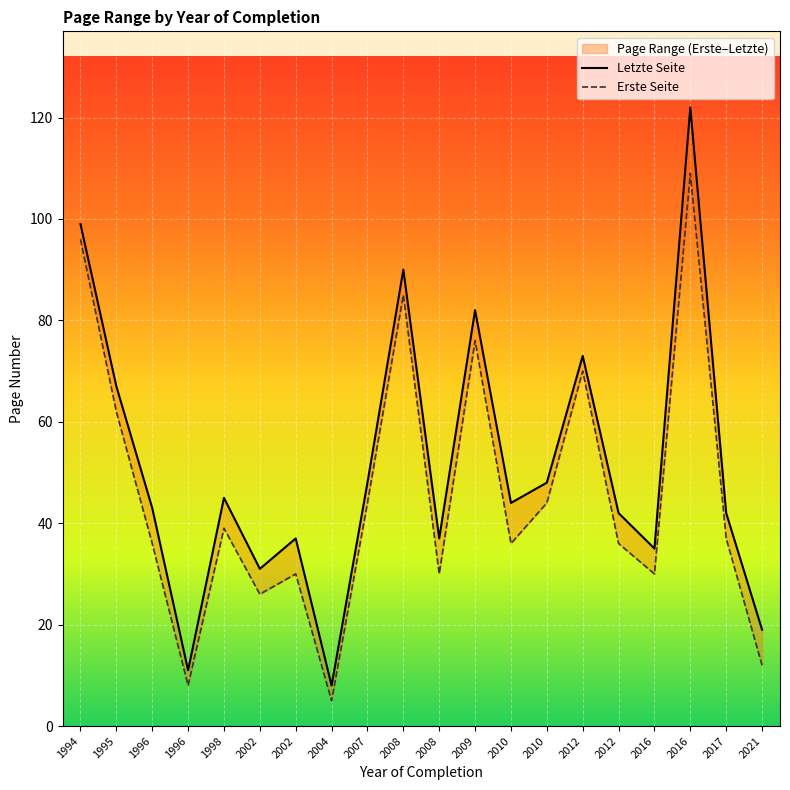

Rank the series at 1994 from highest to lowest value.

Letzte Seite, Erste Seite